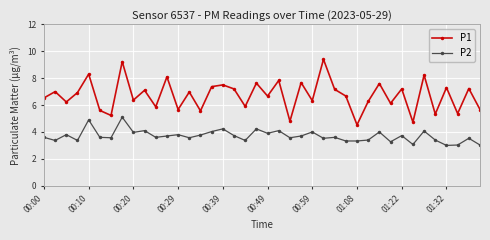

What is the greatest value displayed?

9.4